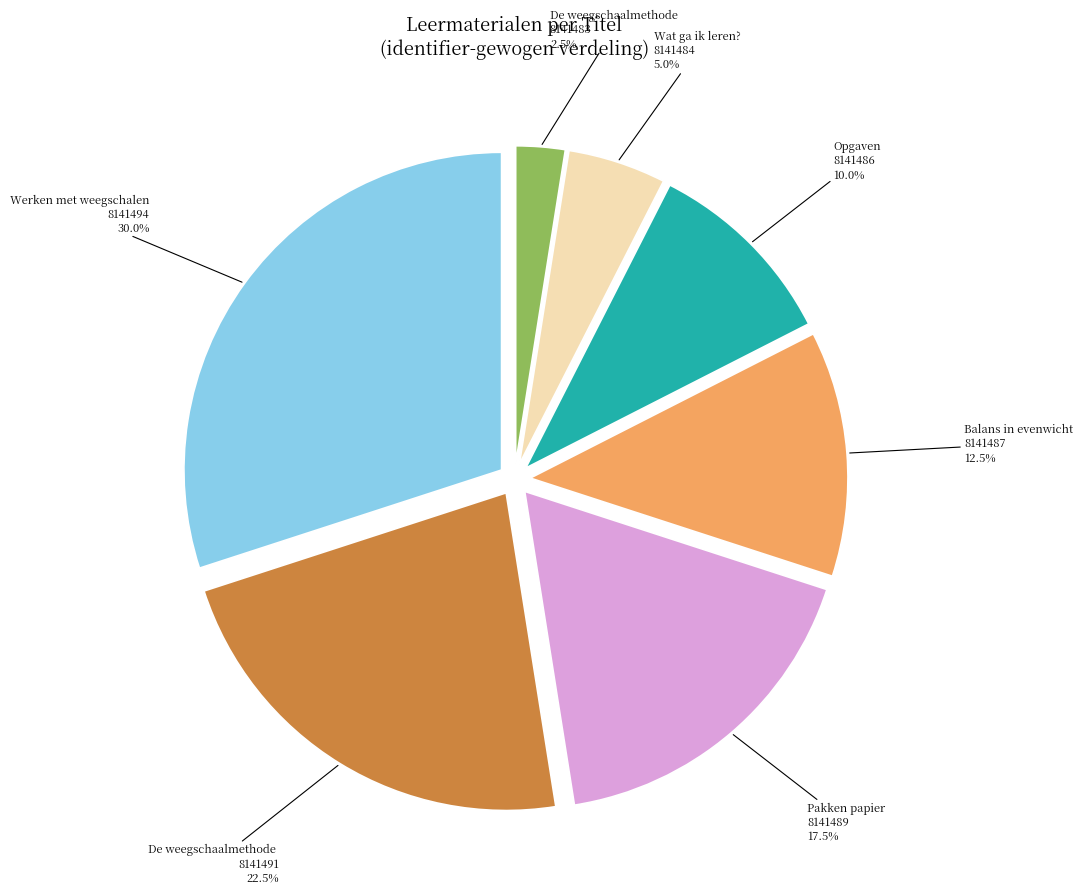

Is there any slice that represents more than half of the pie?

No